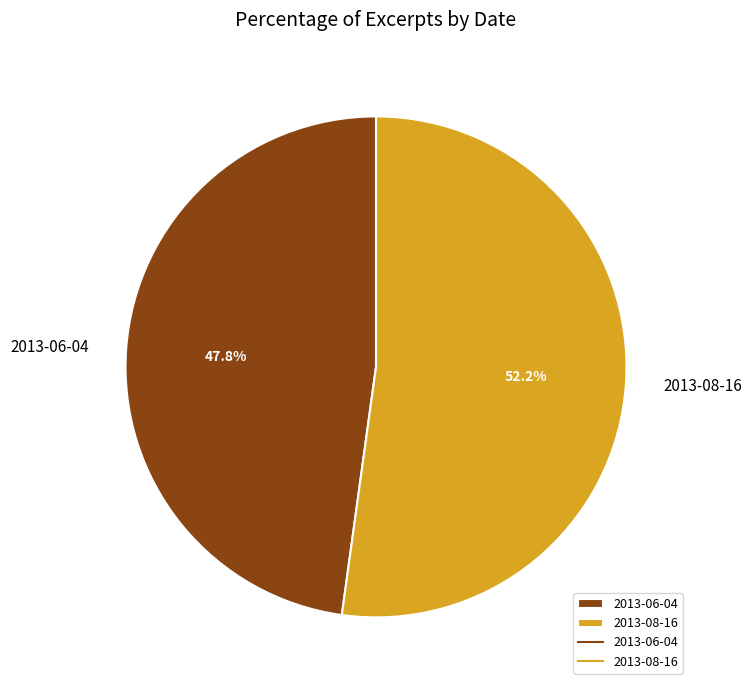

Do 2013-06-04 and 2013-08-16 together represent more than half of the pie?

Yes